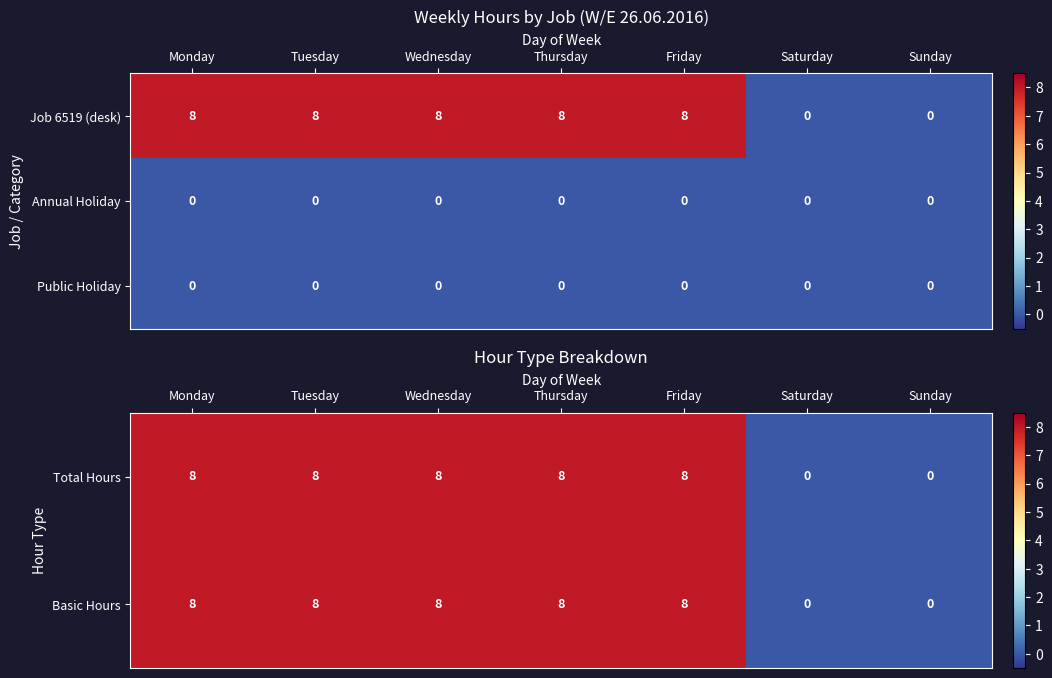

Count the number of data series in this chart.

3